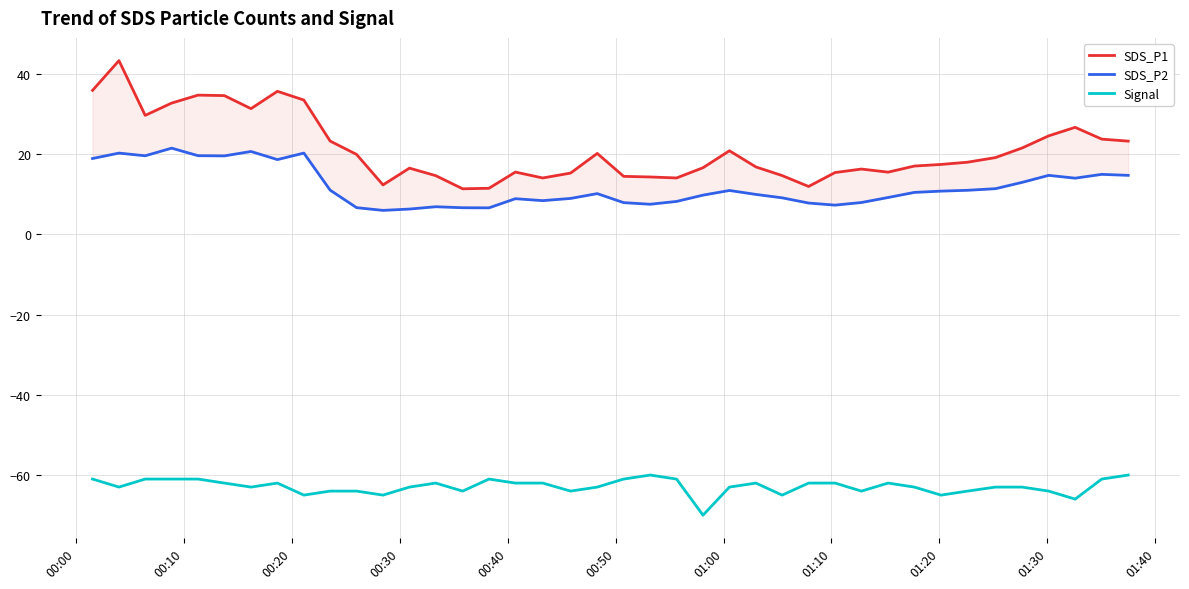

How many lines are shown in the chart?

3